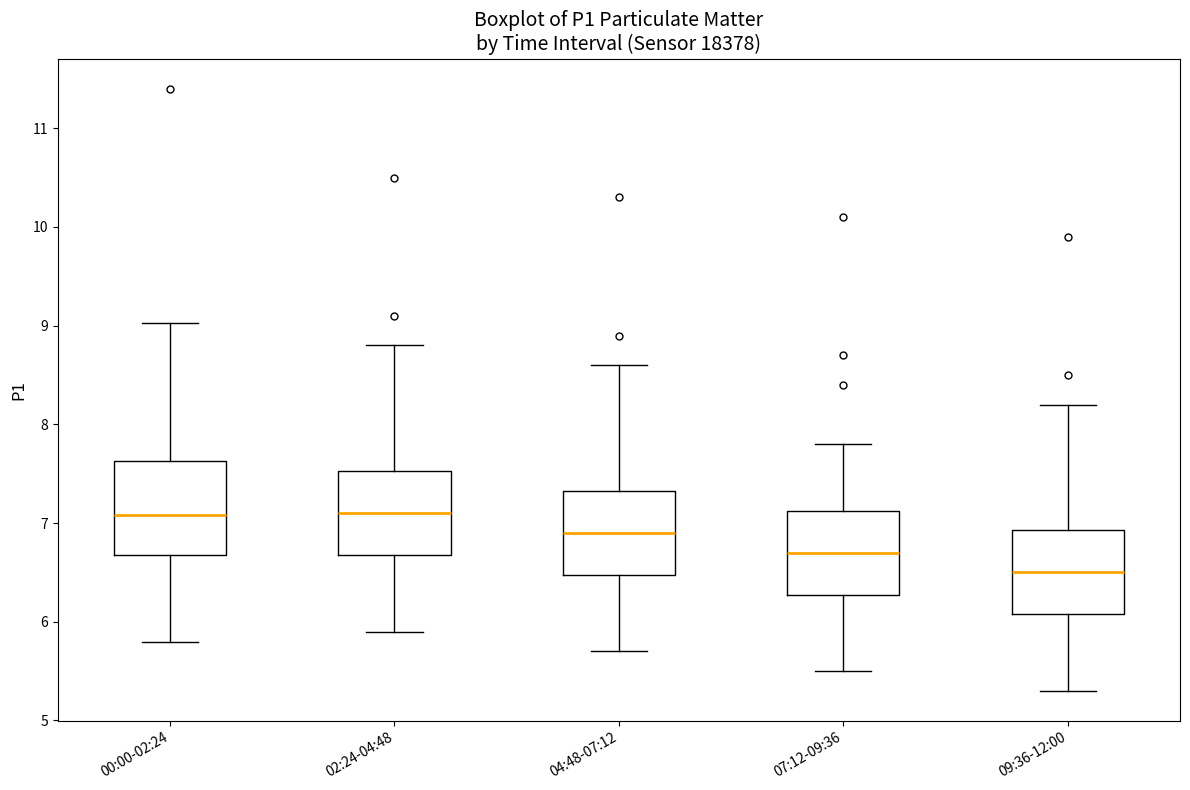

Where is the lower edge of the box for 07:12-09:36 on the y-axis? The values are not printed on the chart, so give them approximately, as read against the axis.

6.3